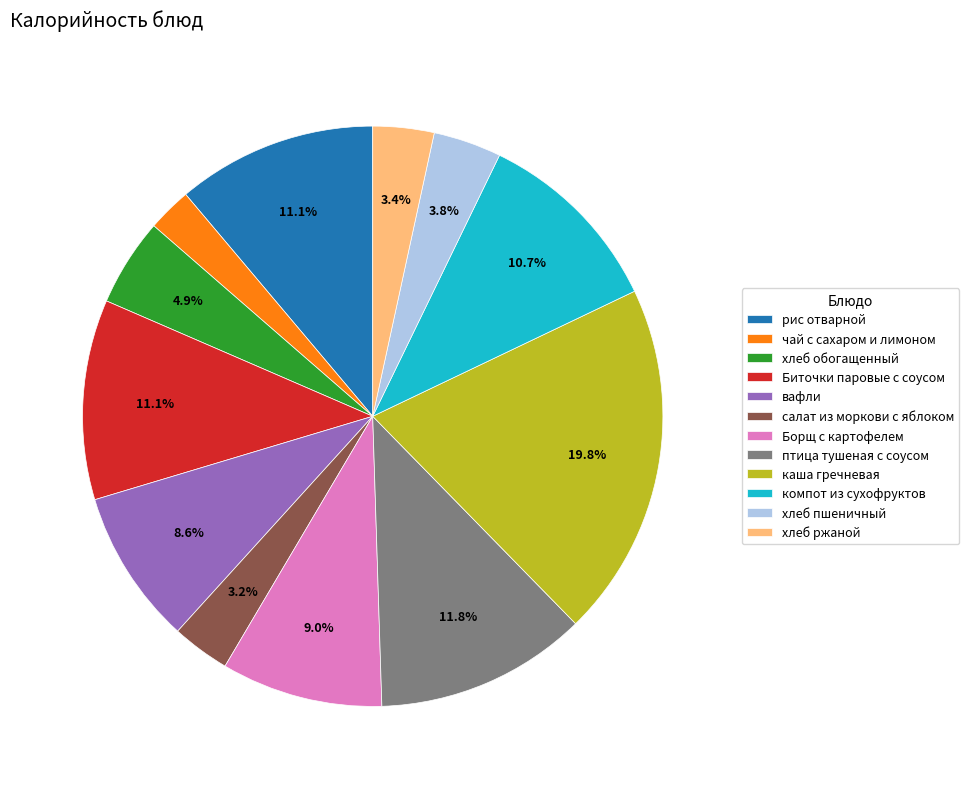

How many segments does this pie chart have?

12